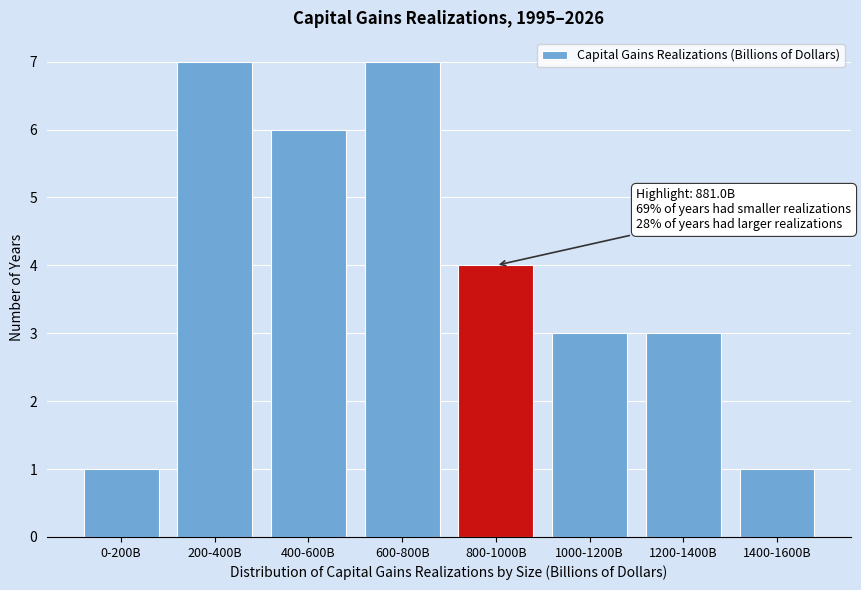

Reading left to right, extract all data points from this chart.

0-200B=1	200-400B=7	400-600B=6	600-800B=7	800-1000B=4	1000-1200B=3	1200-1400B=3	1400-1600B=1